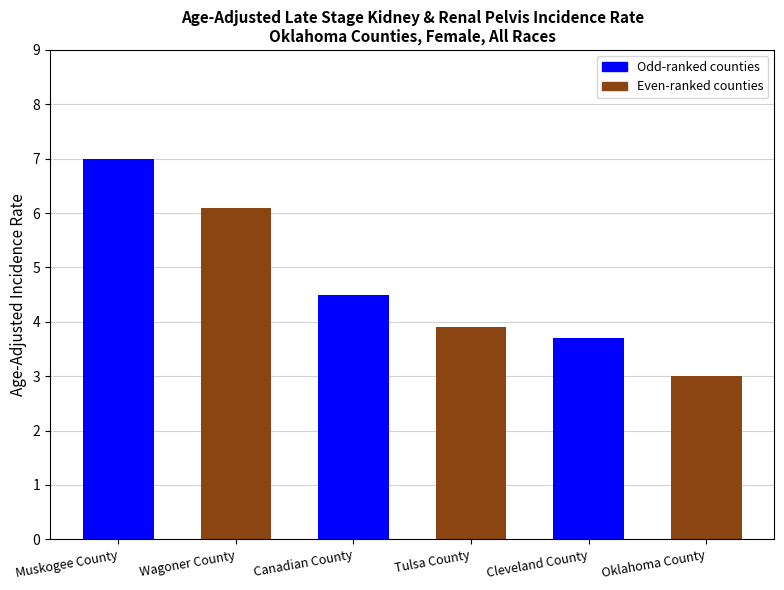

The value at Wagoner County is 6.1. True or false?

True